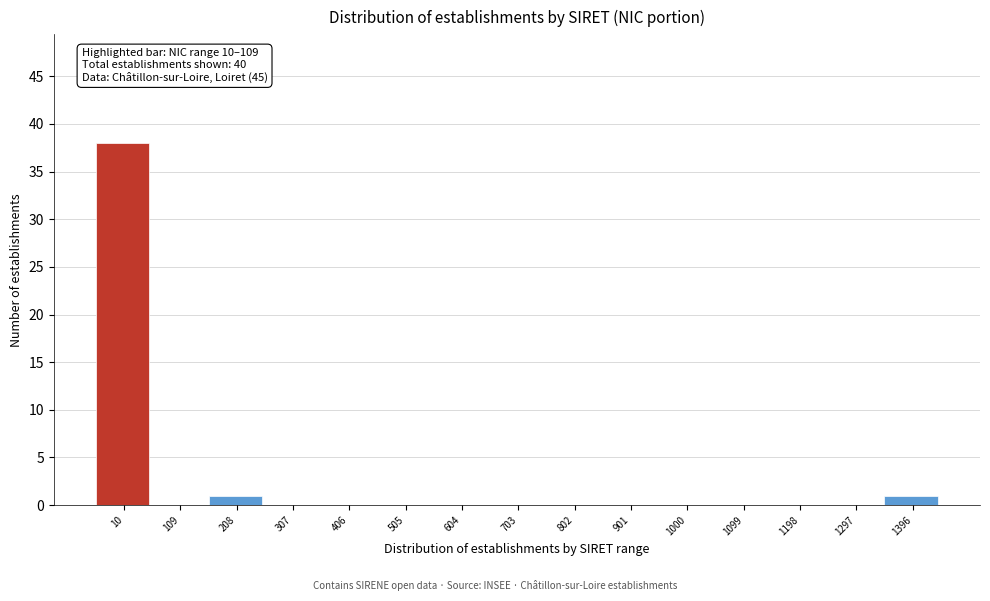

Reading left to right, list all the values displayed in this chart.

10=38	109=0	208=1	307=0	406=0	505=0	604=0	703=0	802=0	901=0	1000=0	1099=0	1198=0	1297=0	1396=1